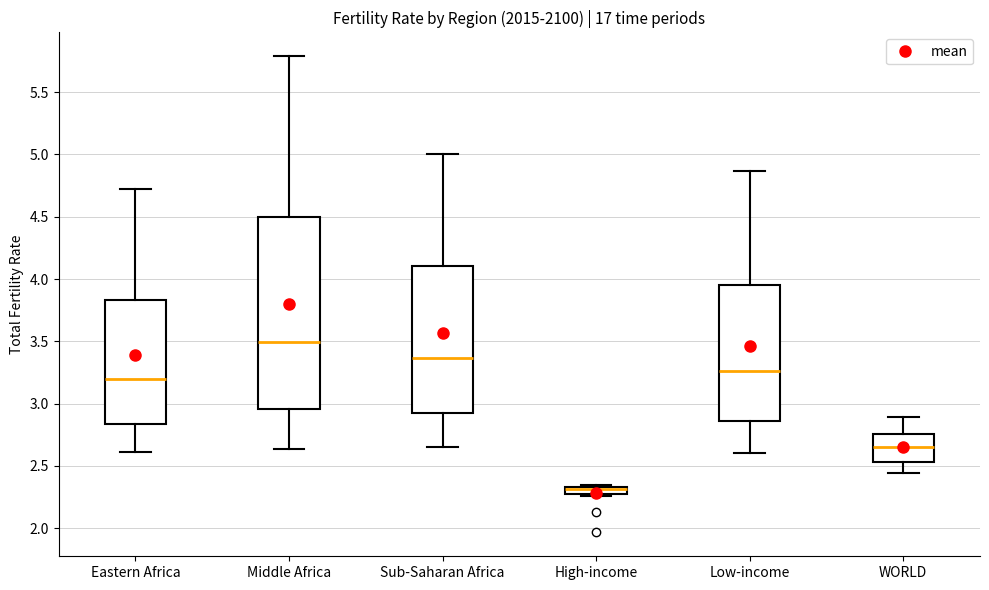

Comparing the boxes themselves (not the whiskers), which one is the tallest?

Middle Africa